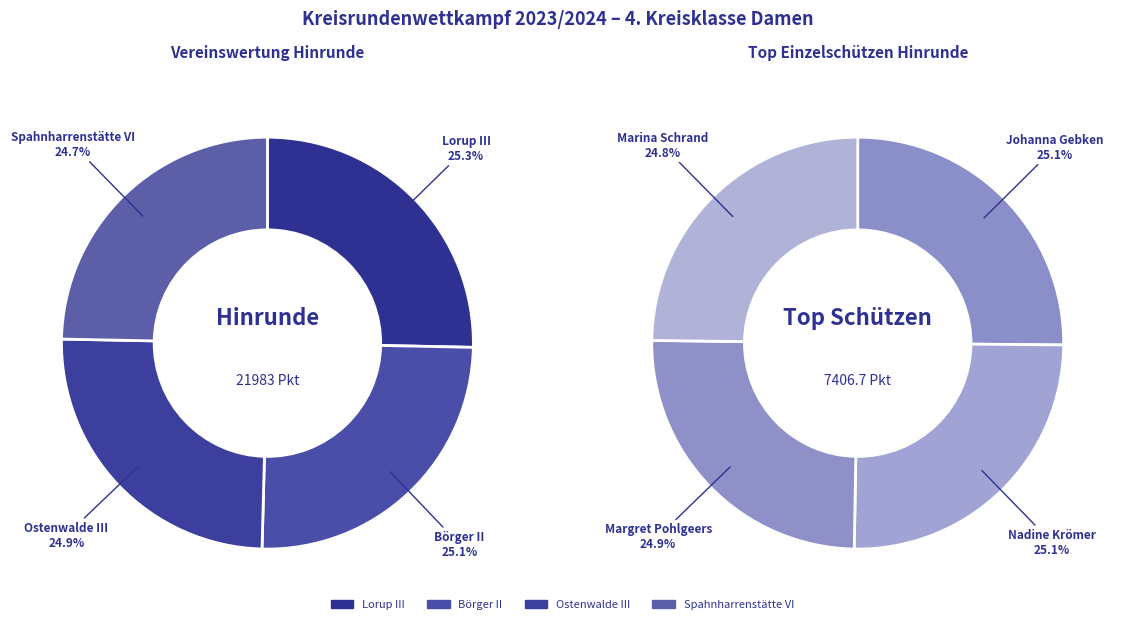

True or false: Spahnharrenstätte VI accounts for 25% of the total.

True